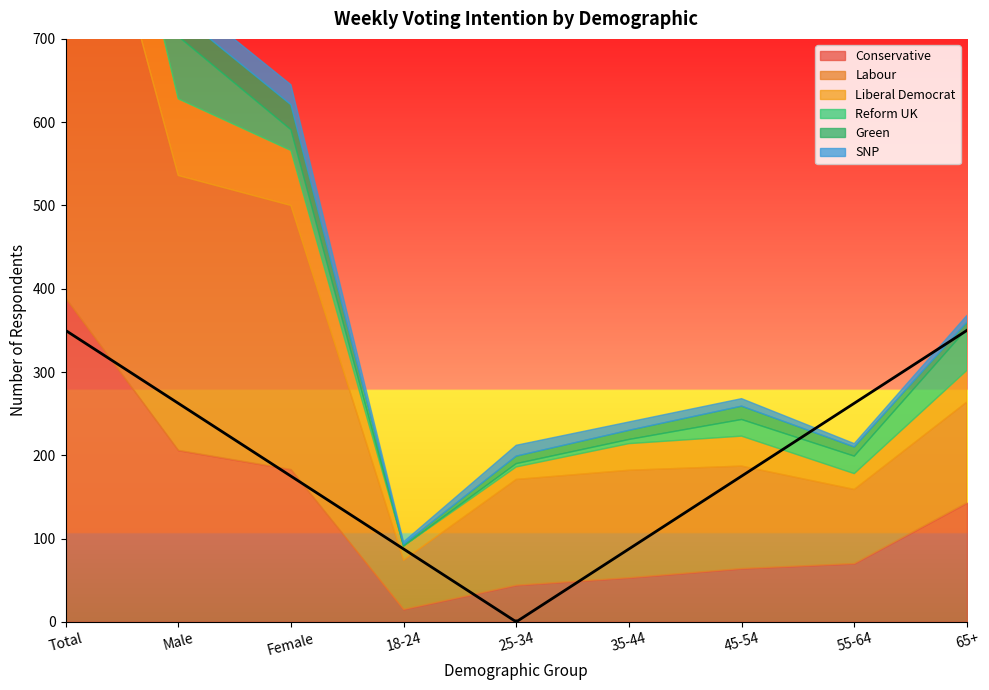

What is the difference between the second highest and minimum values in the Green series?

28